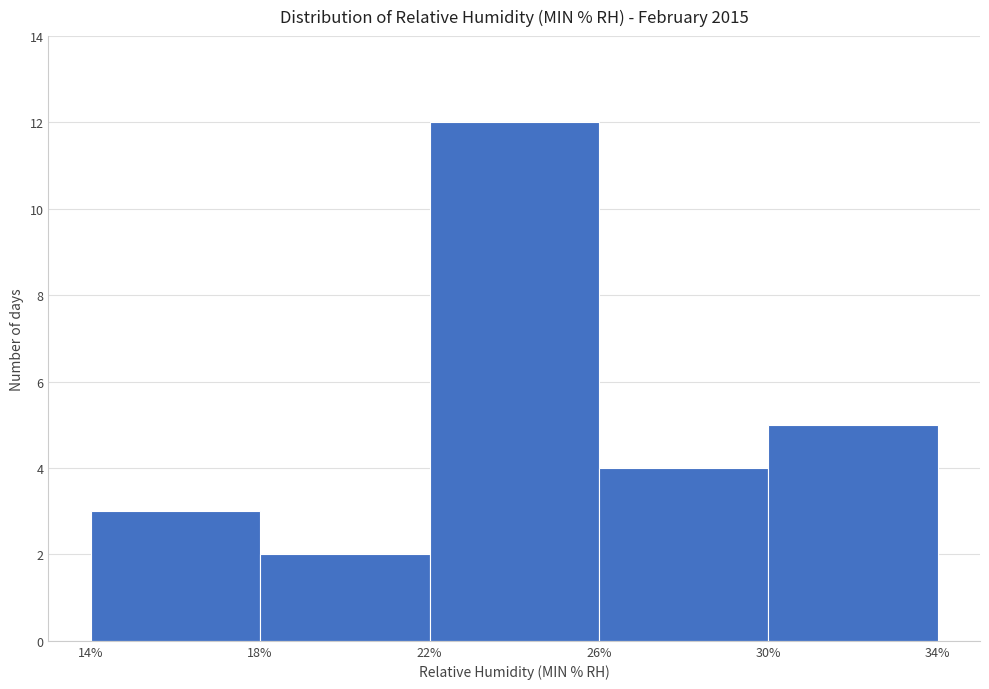

How tall is the bar that spans 14% to 18% on the x-axis? The values are not printed on the chart, so give them approximately, as read against the axis.

3